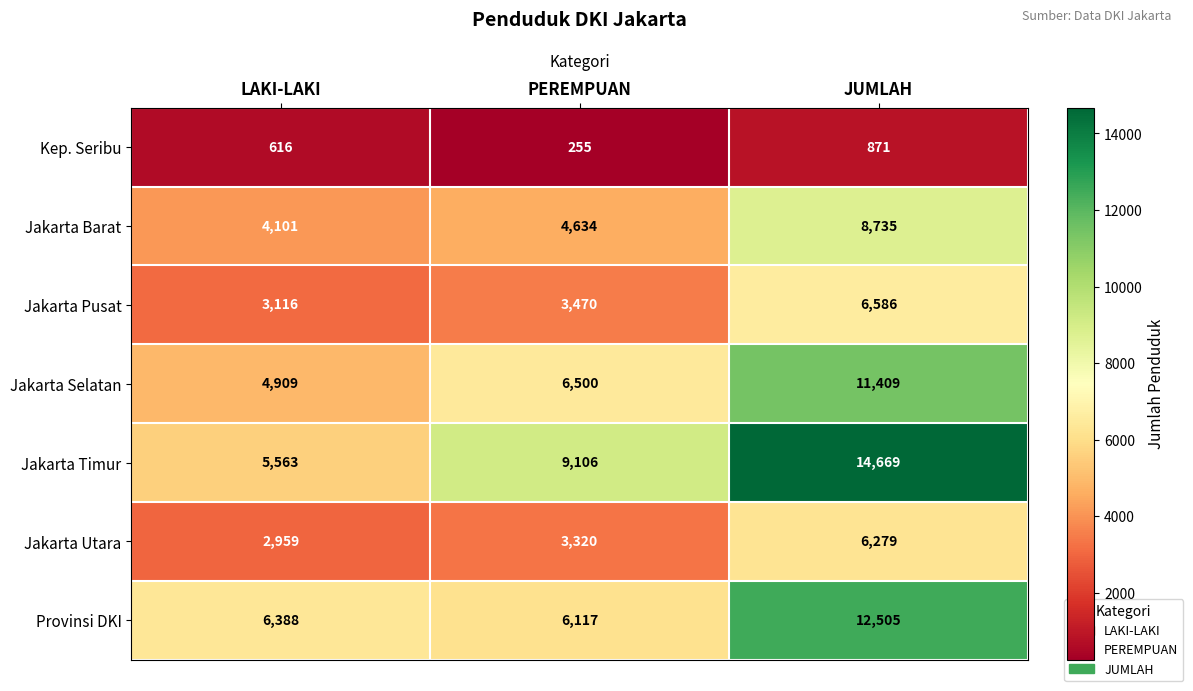

How many data points in Jakarta Pusat are less than 3470?

1